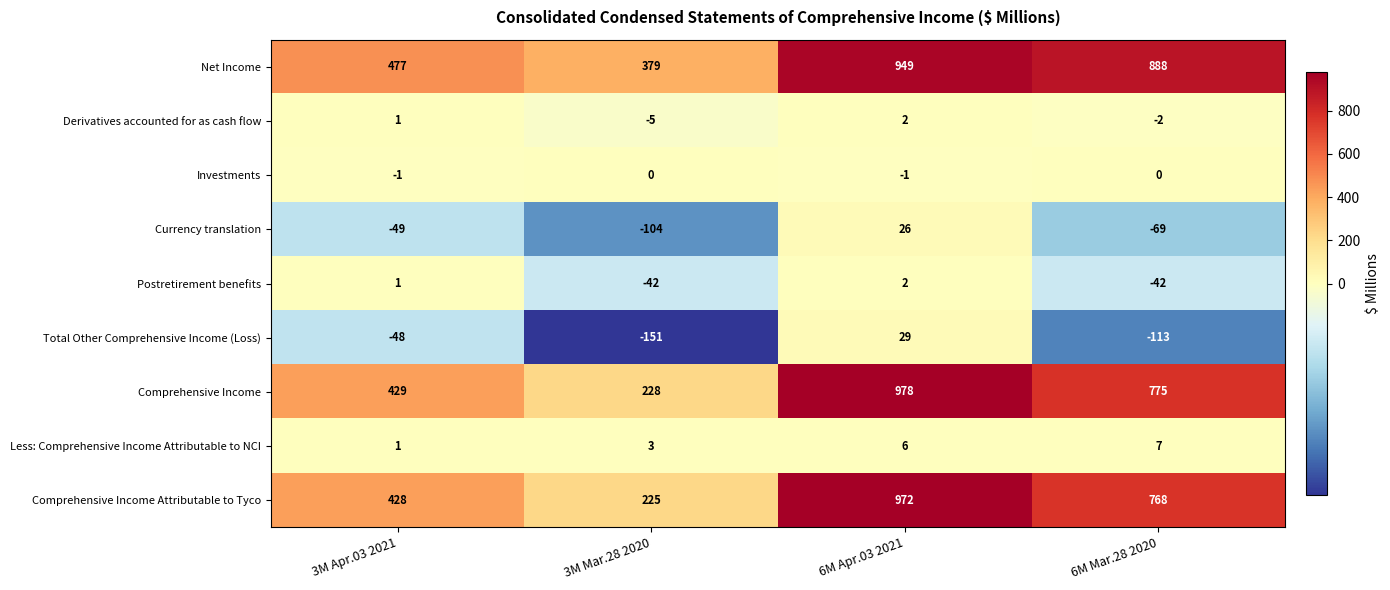

How many distinct data groups are displayed?

9